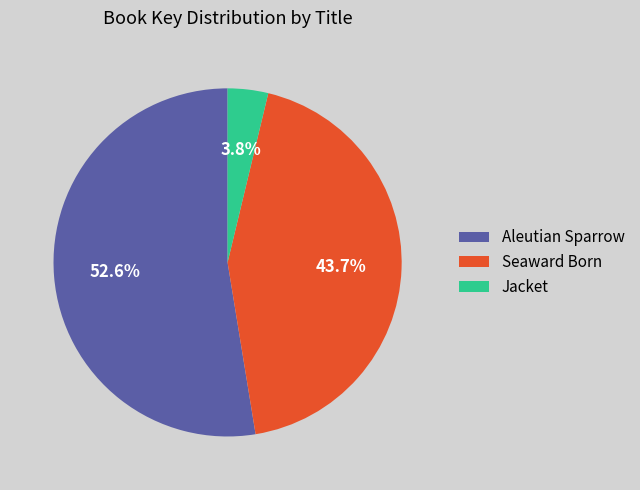

What percentage is the Seaward Born slice, to the nearest percent?

44%